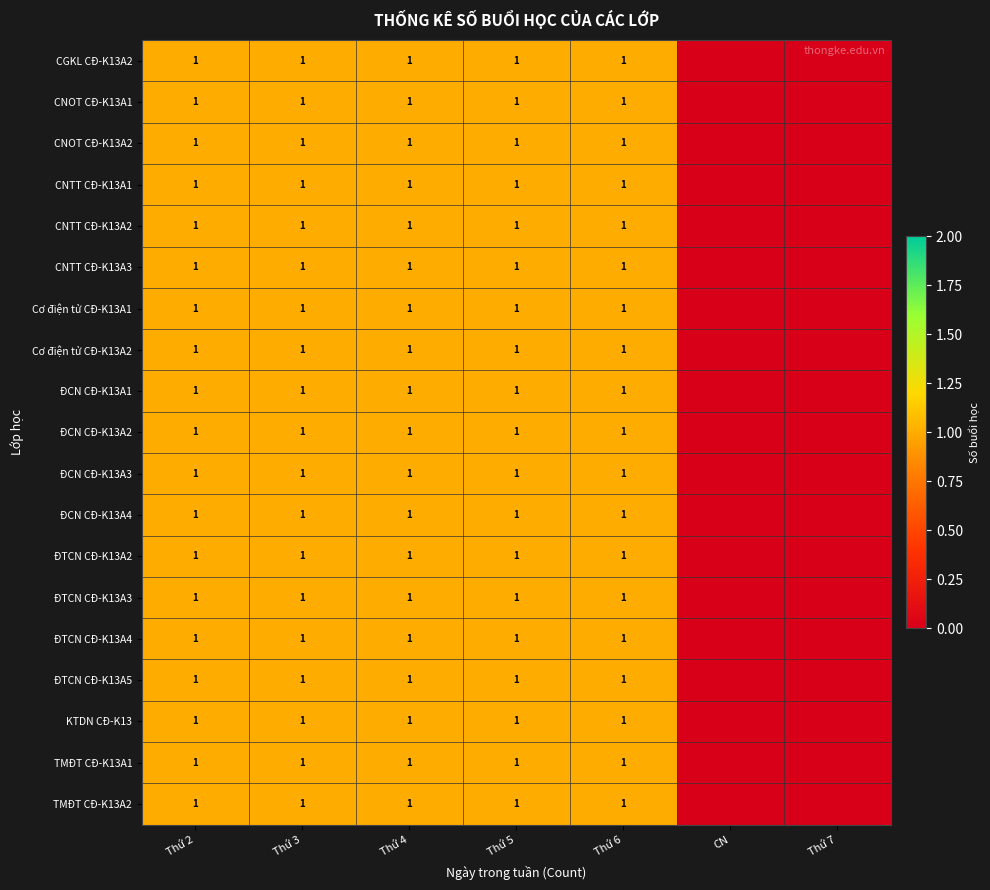

What is the total value across all series at Thứ 3?

19